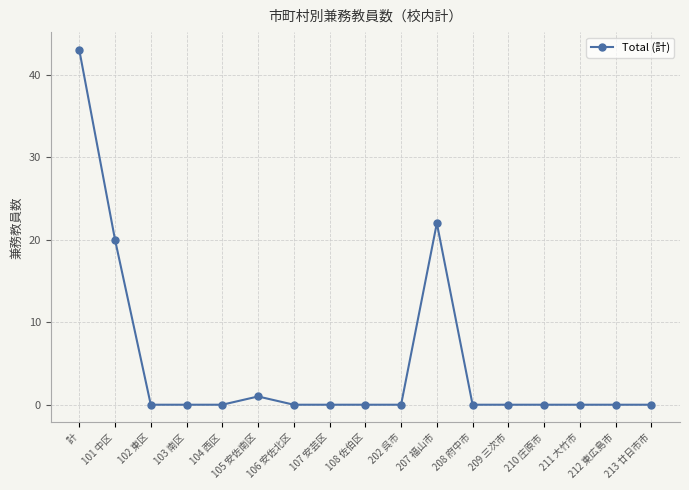

What is the label of the 8th point from the left?

107 安芸区